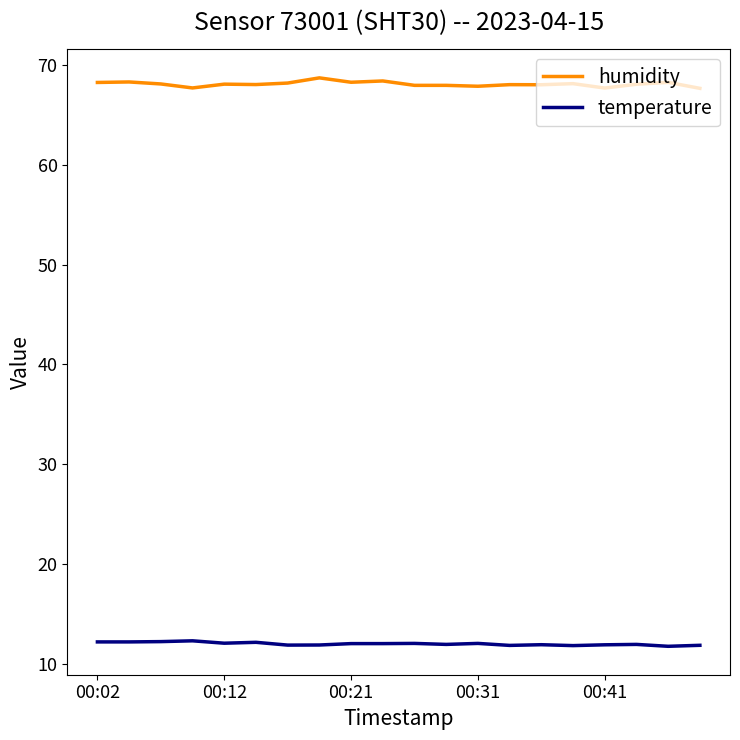

Which series has the largest total across all categories?

humidity